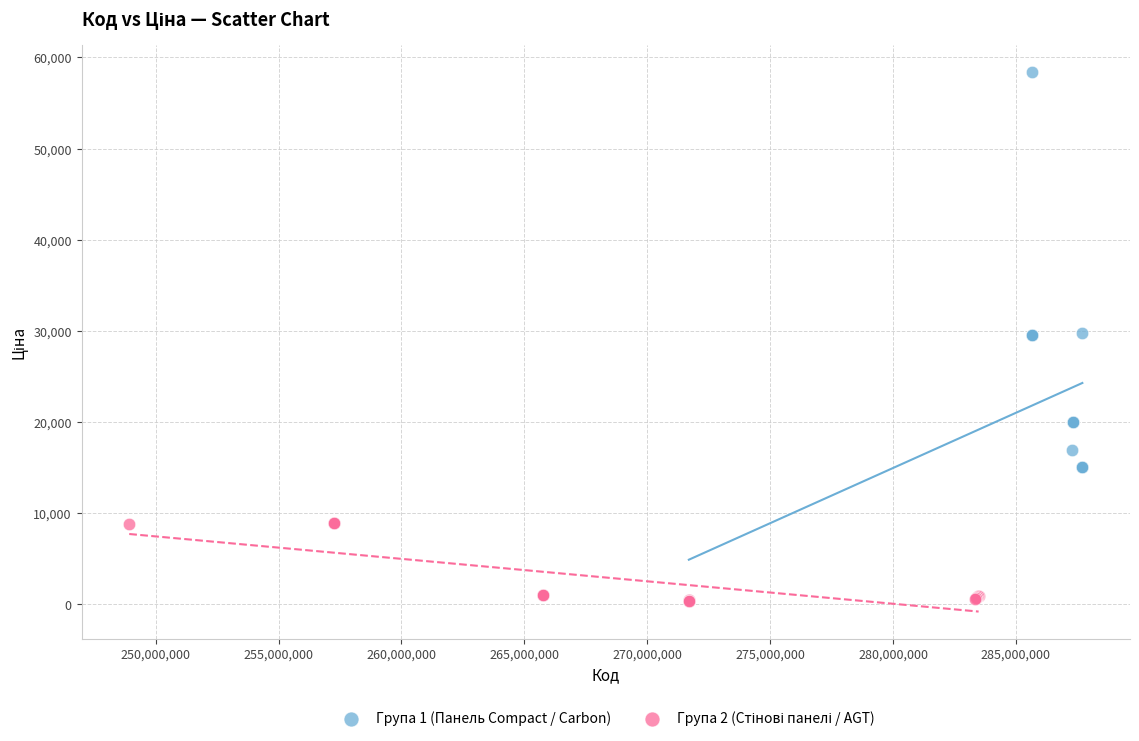

Which series has the widest spread of Y values?

Група 1 (Панель Compact / Carbon)